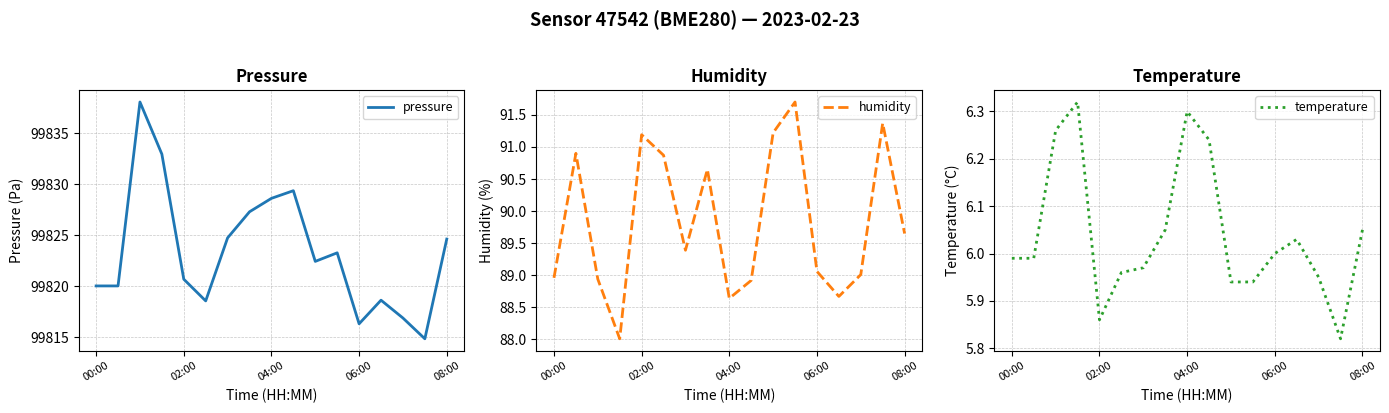

Which series has the largest total across all categories?

pressure